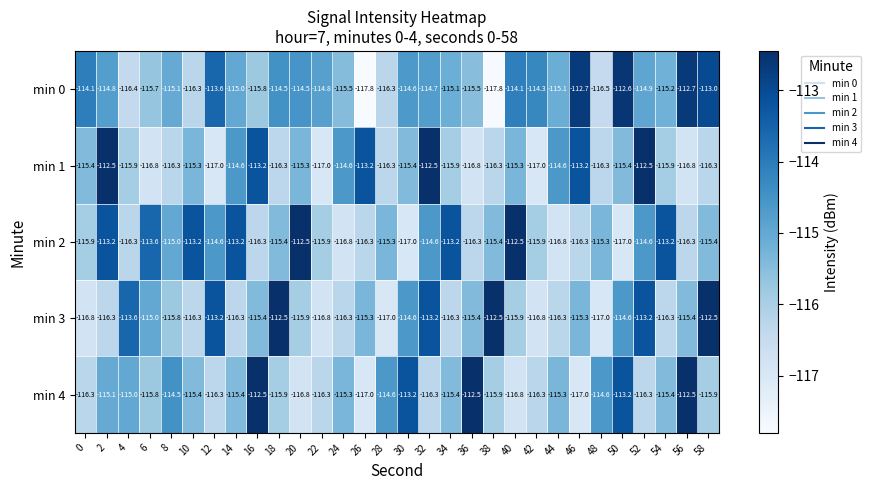

Is it true that min 4 equals -57.9 at 34?

False